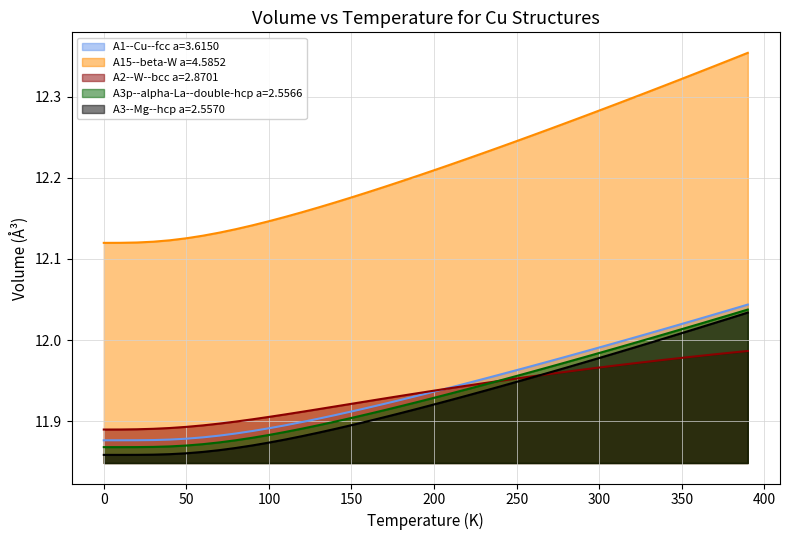

List the series in order of their peak value, highest first.

A15--beta-W a=4.5852, A1--Cu--fcc a=3.6150, A3p--alpha-La--double-hcp a=2.5566, A3--Mg--hcp a=2.5570, A2--W--bcc a=2.8701